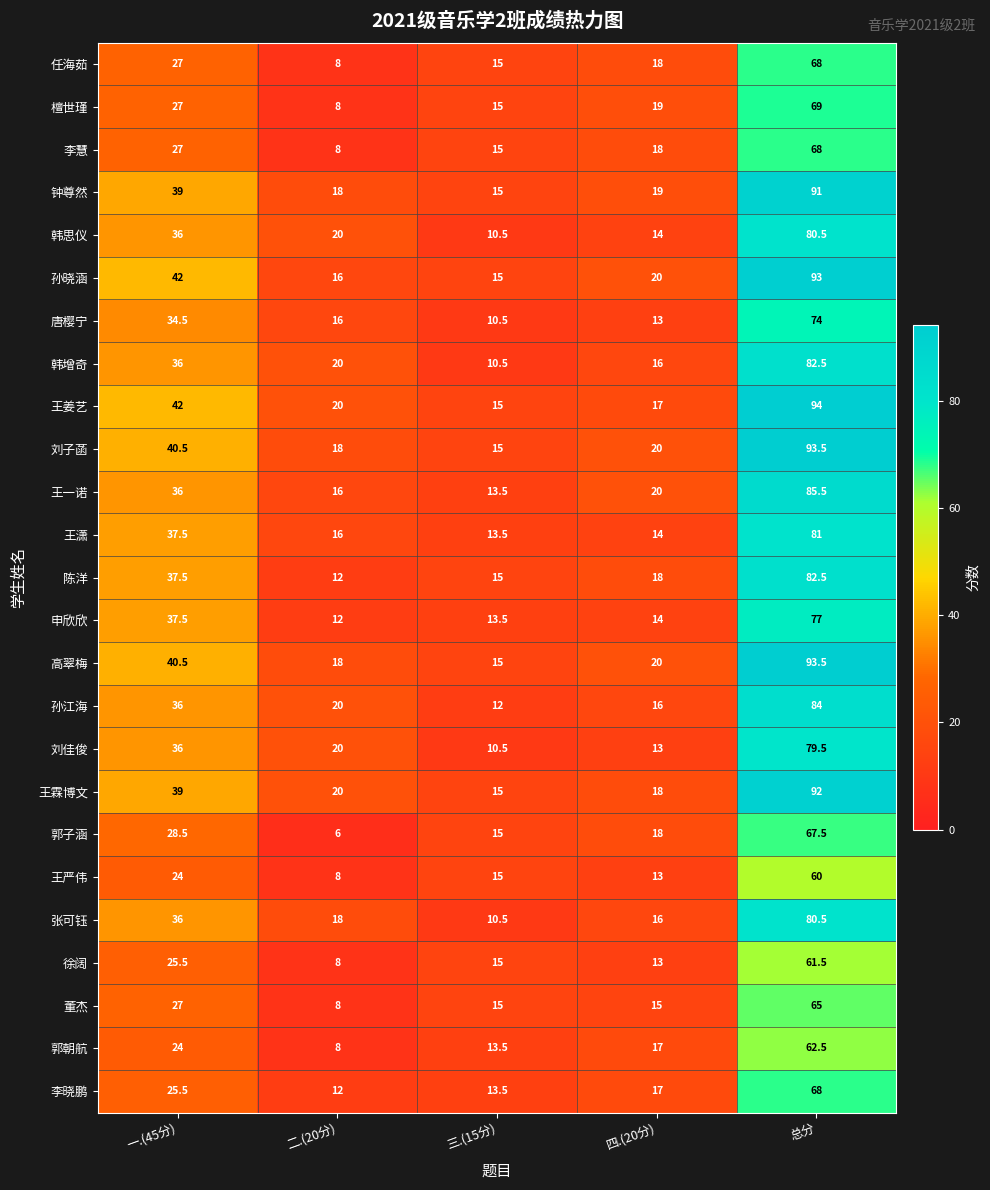

What is the sum of the 董杰 values at 二.(20分) and 一.(45分)?

35.0